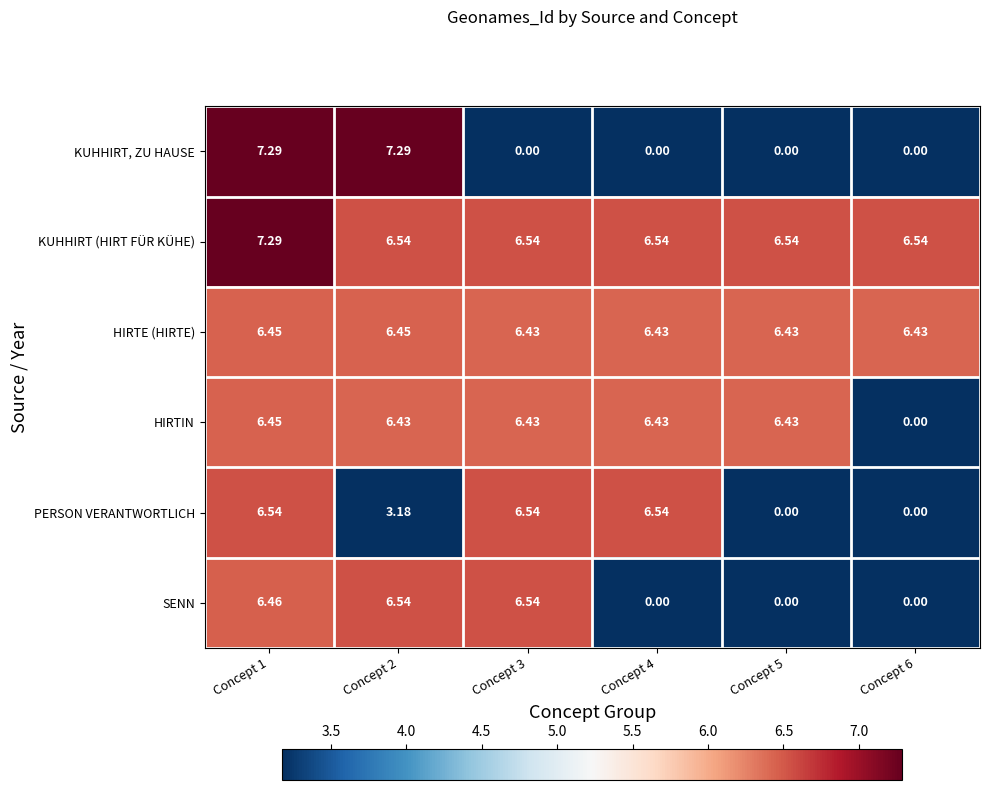

Between Concept 1 and Concept 3, which series saw the biggest shift?

KUHHIRT, ZU HAUSE